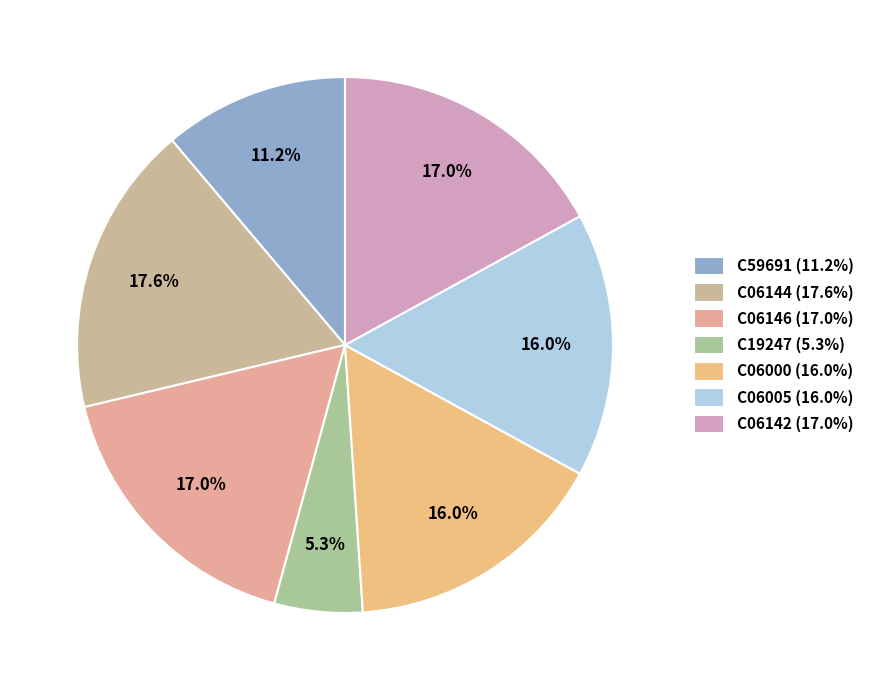

How many slices are in this pie chart?

7